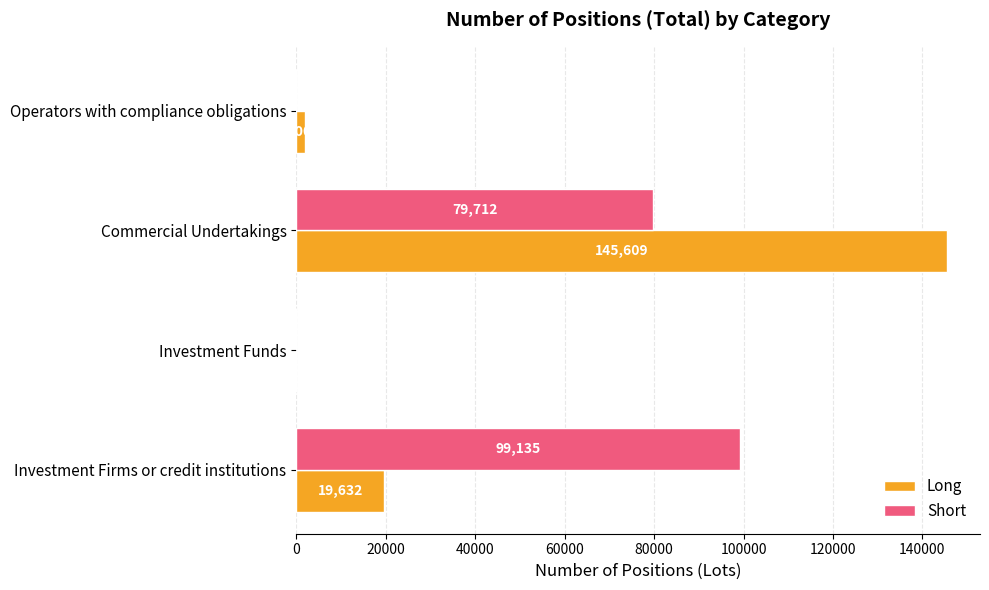

Is it true that Long equals 26900 at Investment Firms or credit institutions?

False